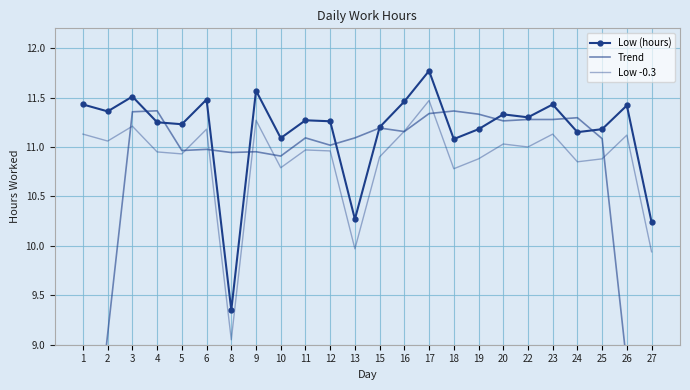

Is the value of Low -0.3 at 18 greater than the value of Trend at 22?

No